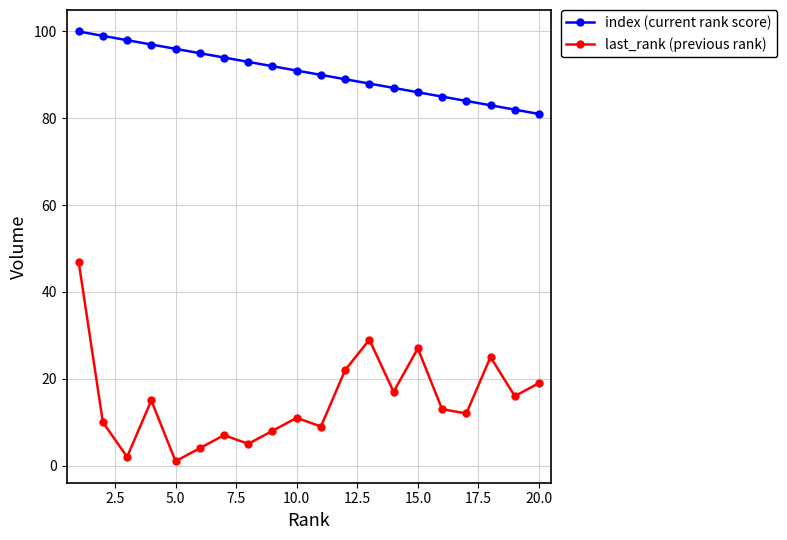

Does the chart display data point markers on the line(s)?

Yes